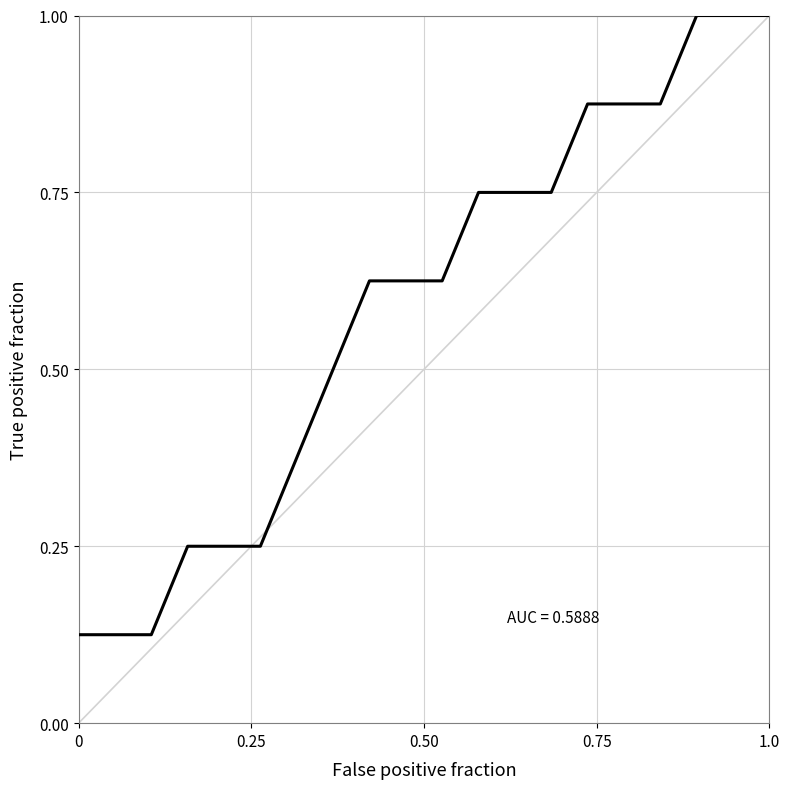

What is the maximum value shown in the chart?

1.0